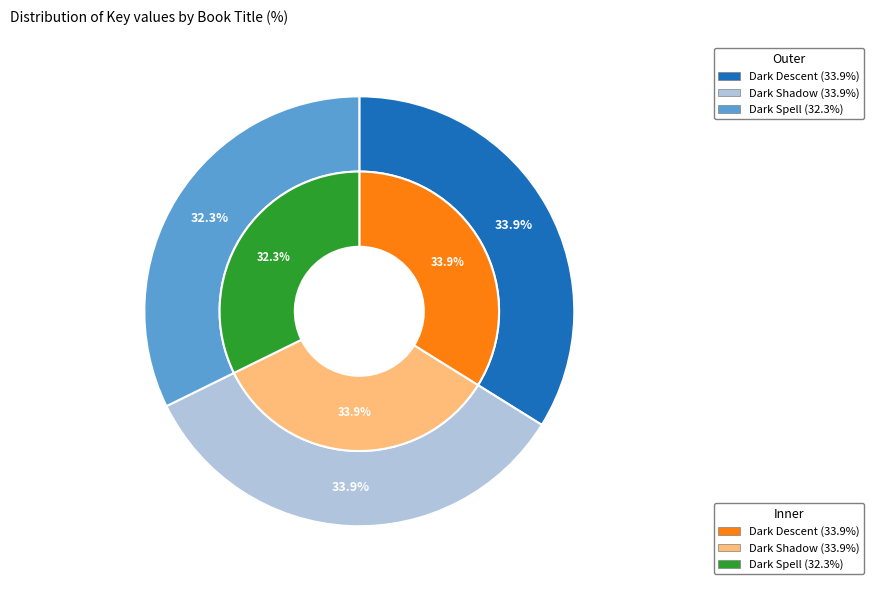

Is the sum of Dark Spell and Dark Shadow greater than half?

Yes